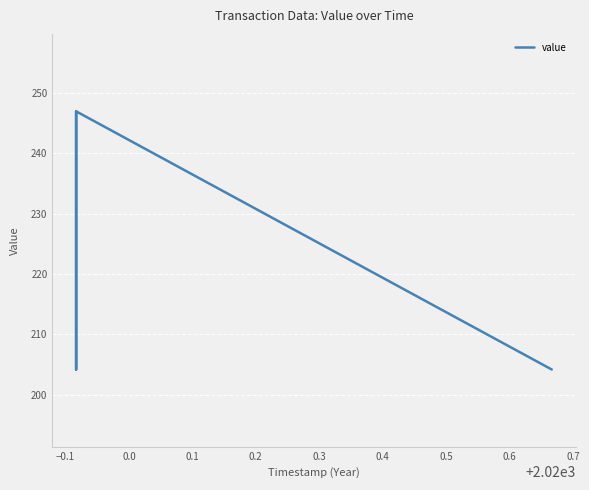

How many lines are shown in the chart?

1